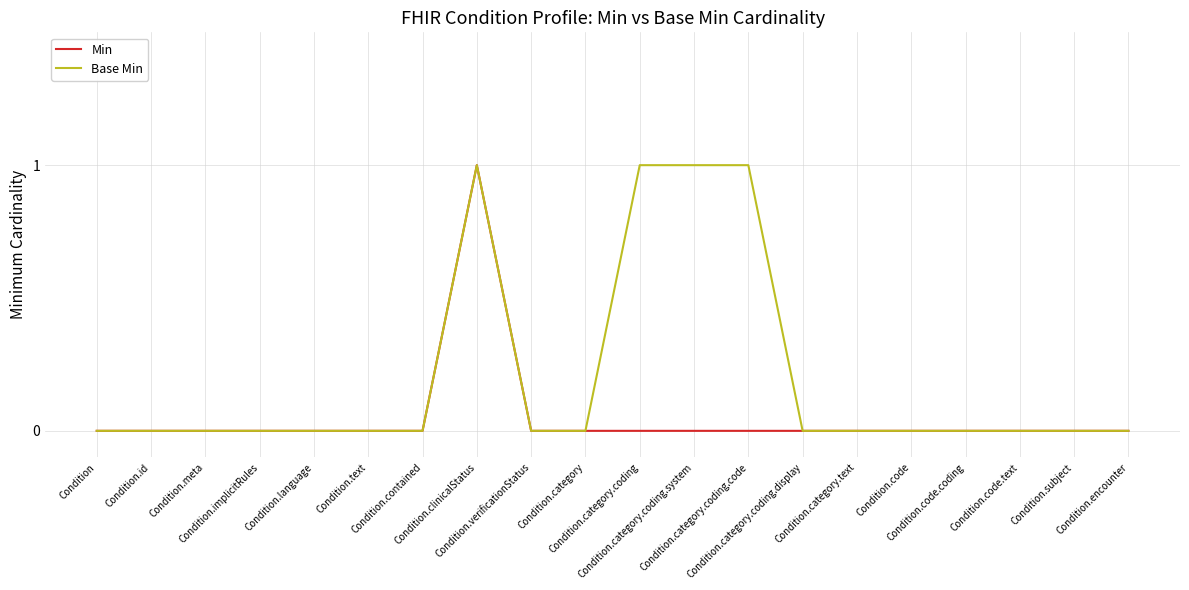

At which category is the sum across all series the highest?

Condition.clinicalStatus